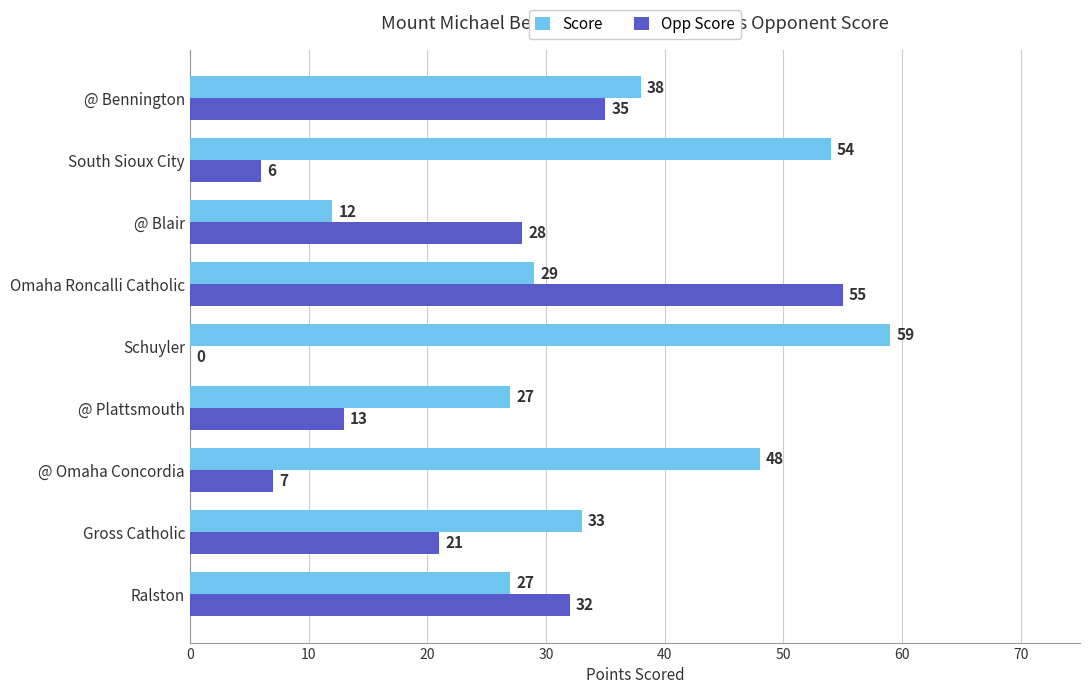

The Opp Score series shows 19 at @ Bennington. True or false?

False